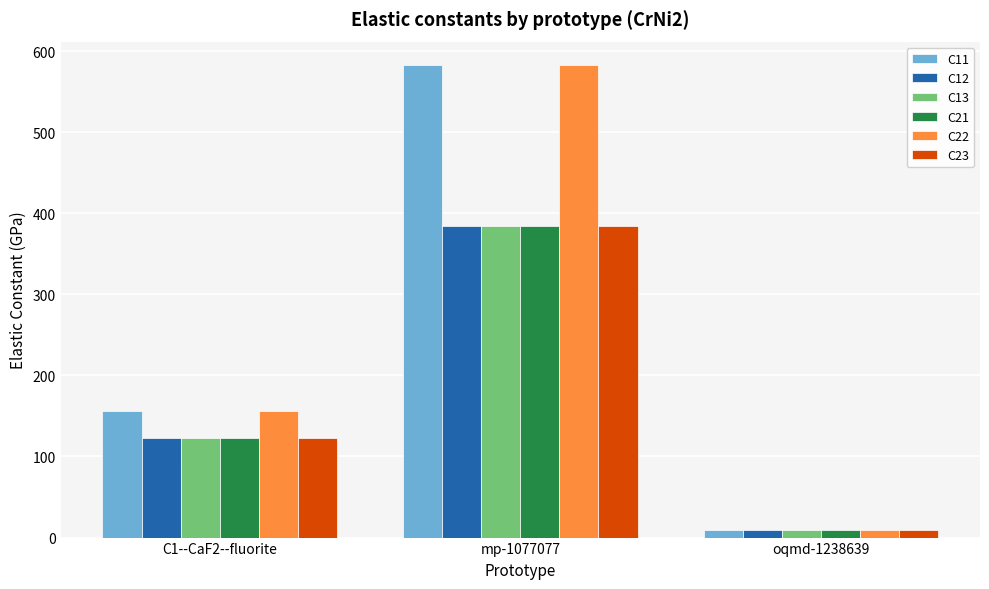

What is the approximate value of C23 at C1--CaF2--fluorite?

122.9